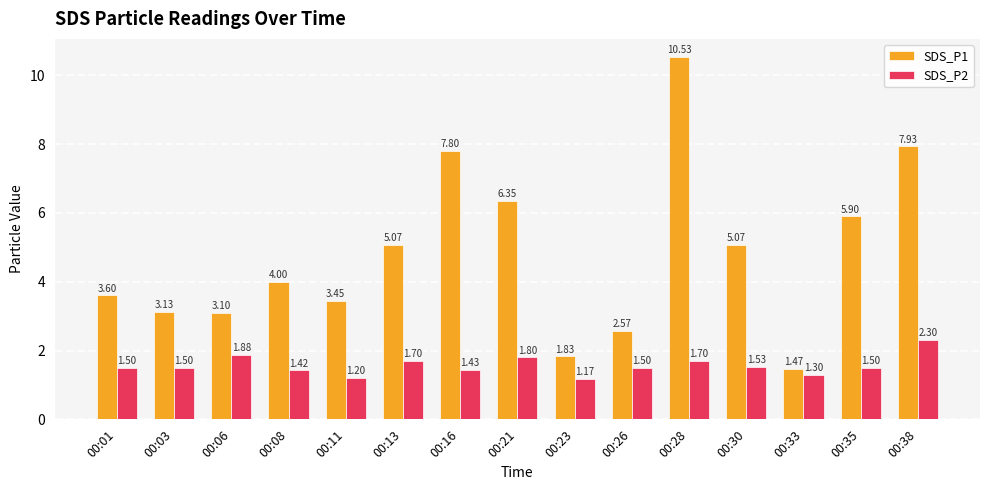

What is the average value of the SDS_P2 series?

1.6